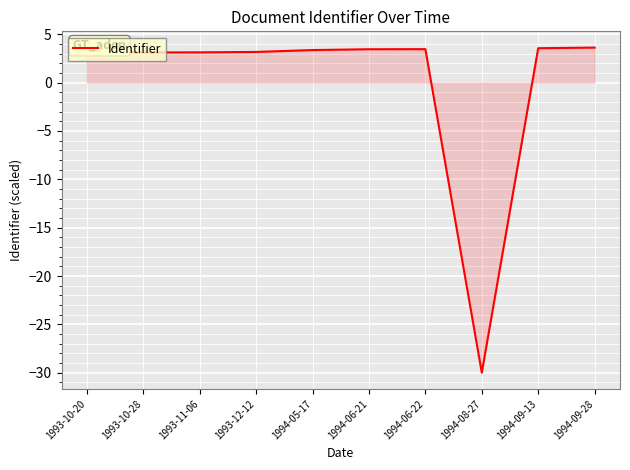

The value at 1994-06-21 is 3.5. True or false?

True